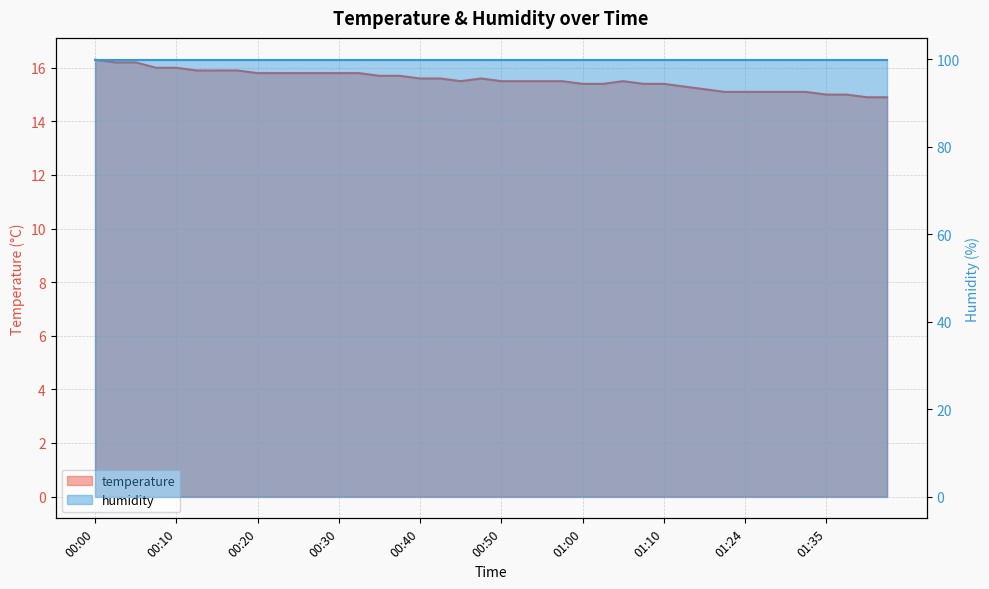

How many values are below 15?

2